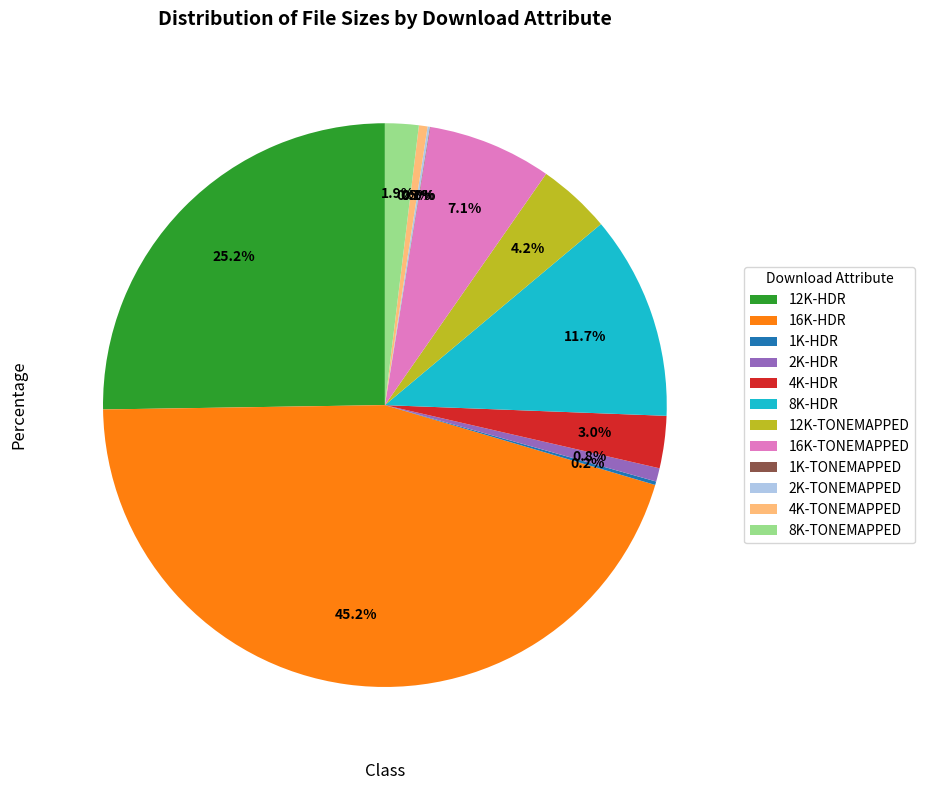

What is the ratio of the value at 8K-HDR to the value at 4K-TONEMAPPED?

23.5